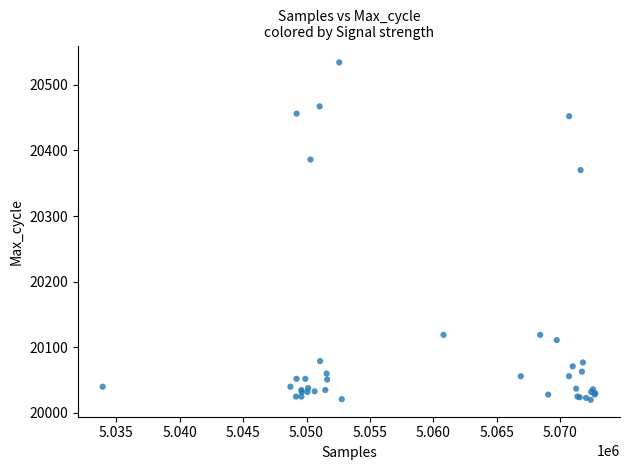

What Y value in the scatter plot is closest to 20277?

20370